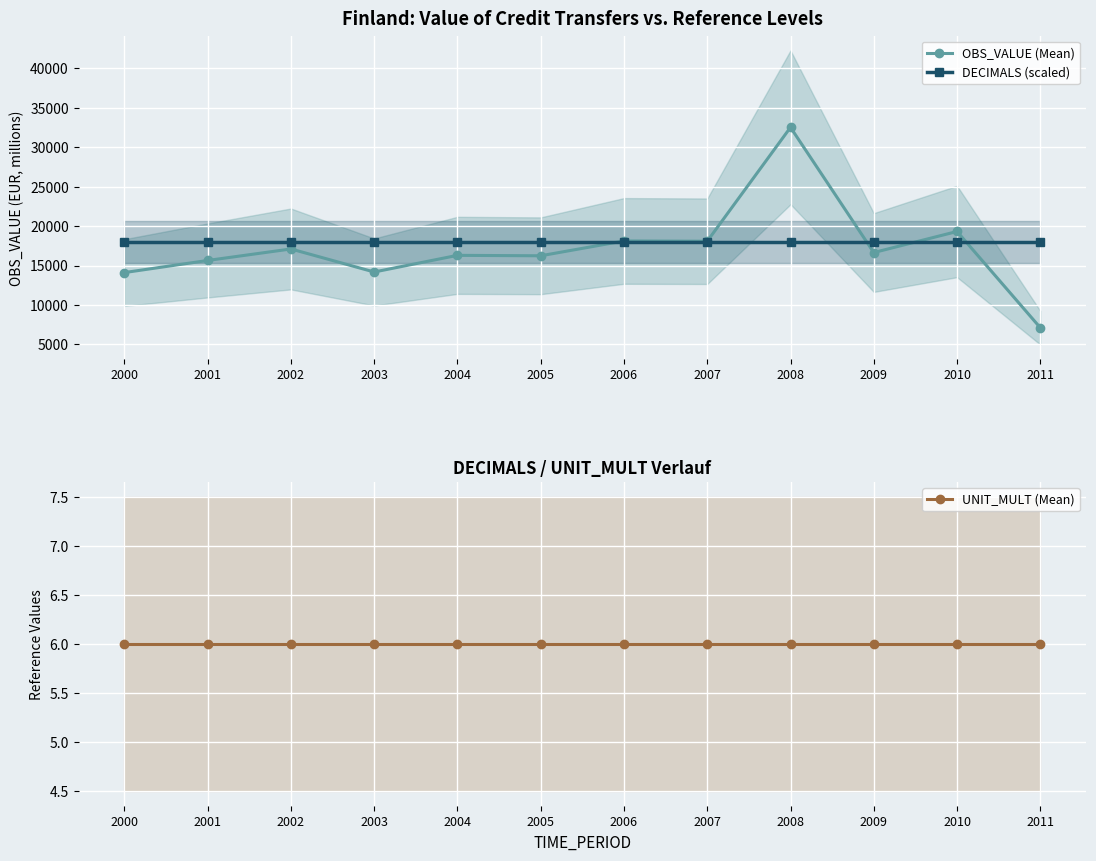

True or false: OBS_VALUE (Mean) has more than 2 interior local peaks.

True